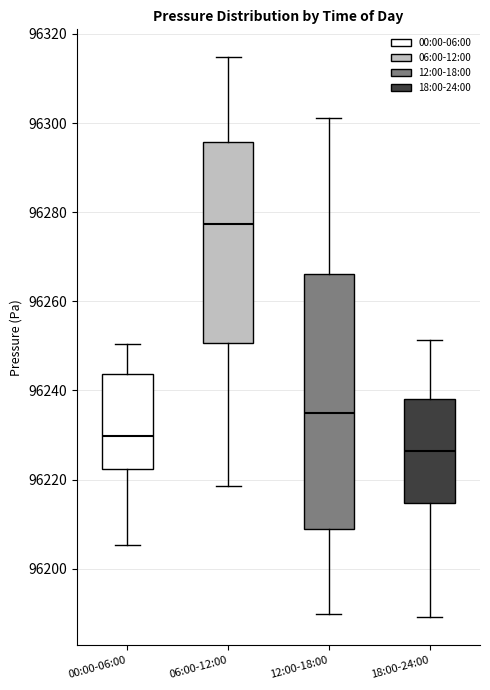

Comparing the boxes themselves (not the whiskers), which one is the tallest?

12:00-18:00